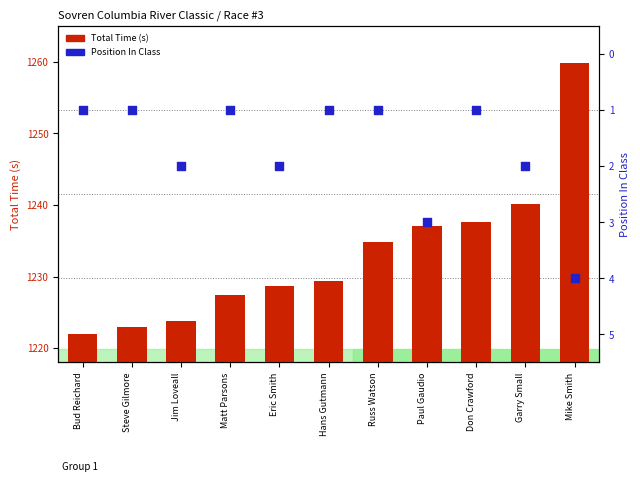

What is the total value across all series at Eric Smith?

1230.6